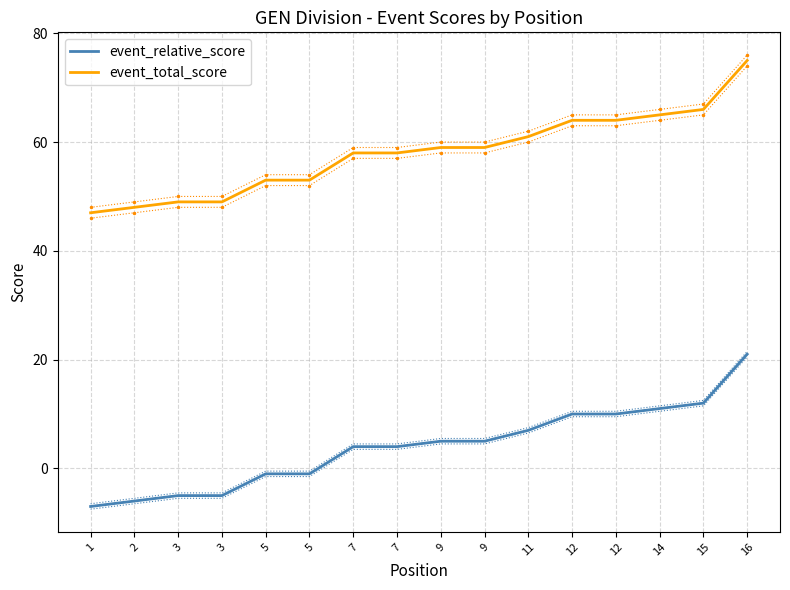

What is the value of the event_total_score point at the 4th from the left?

49